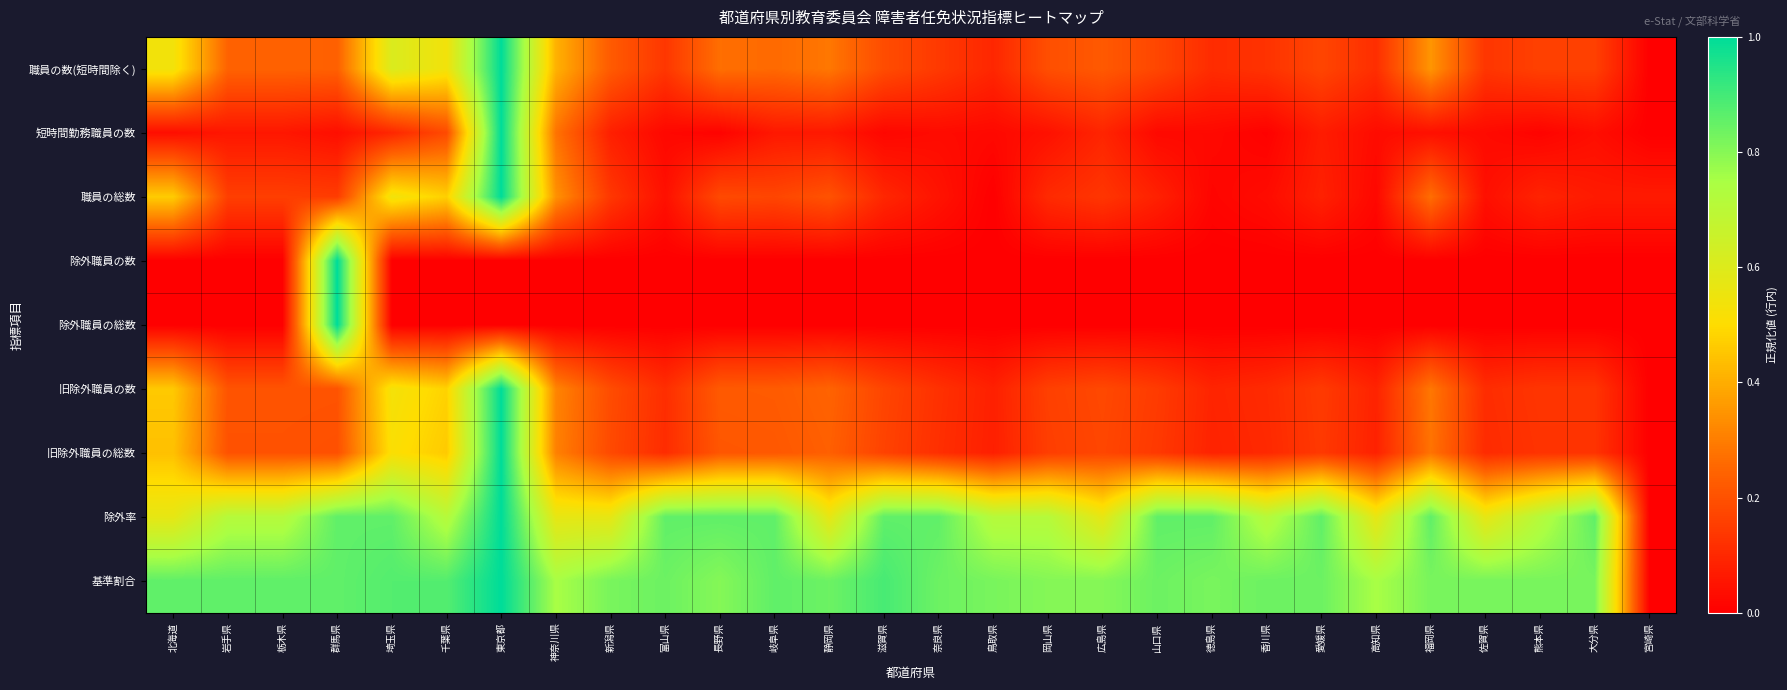

Rank the series at 岐阜県 from highest to lowest value.

除外率, 基準割合, 職員の数(短時間除く), 旧除外職員の数, 旧除外職員の総数, 職員の総数, 短時間勤務職員の数, 除外職員の数, 除外職員の総数